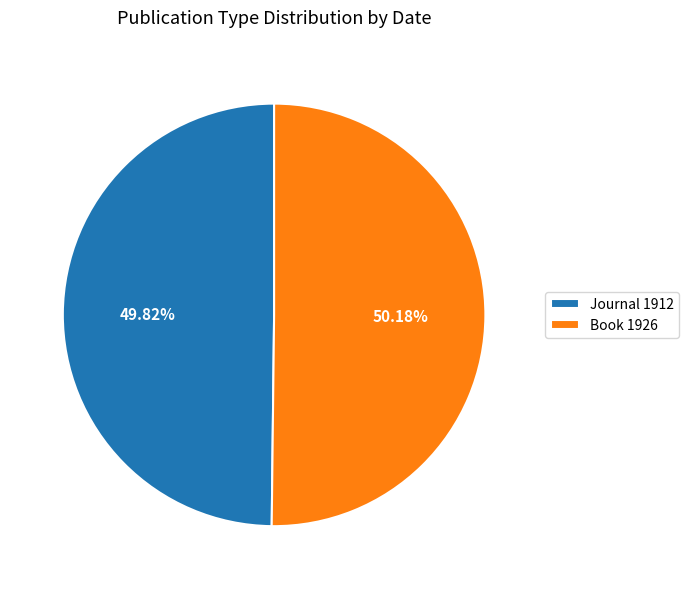

Is there a majority slice in this chart?

Yes